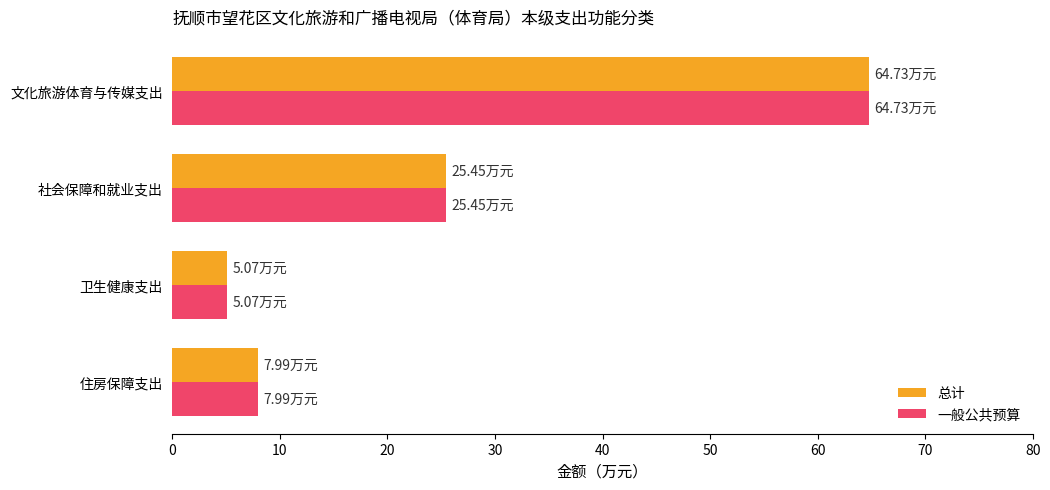

List the labels in order of 一般公共预算 value, largest first.

文化旅游体育与传媒支出, 社会保障和就业支出, 住房保障支出, 卫生健康支出